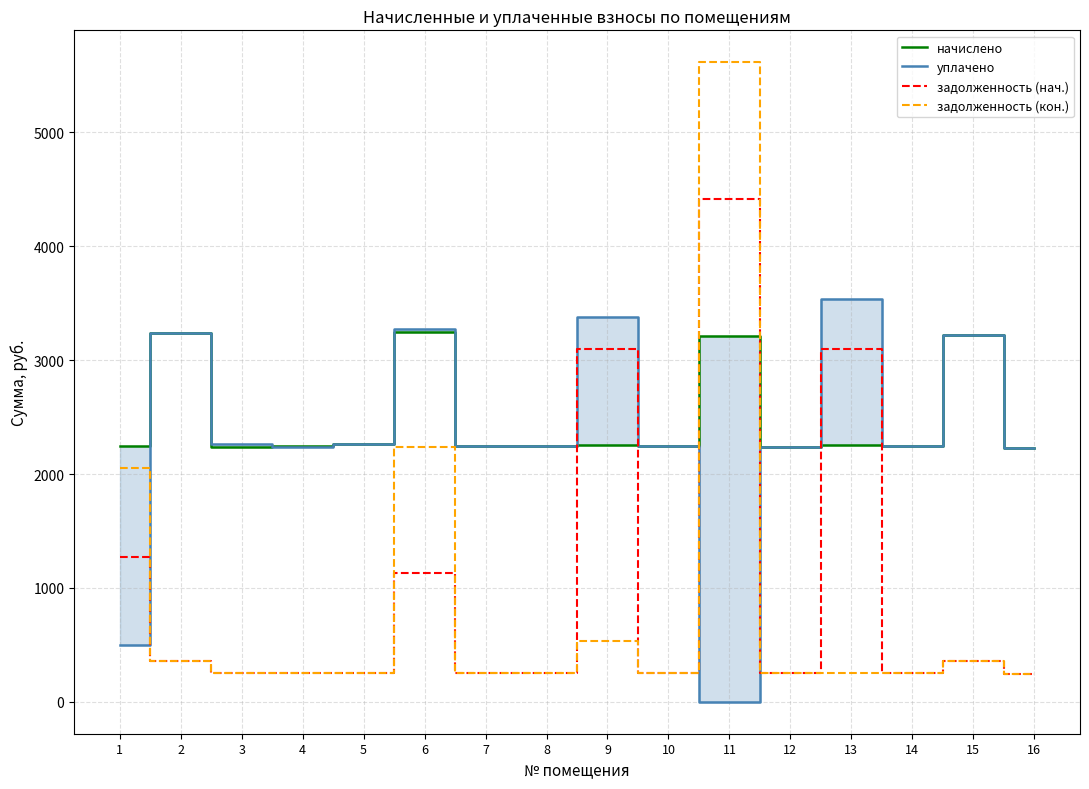

What is the maximum value for задолженность (нач.)?

4418.1